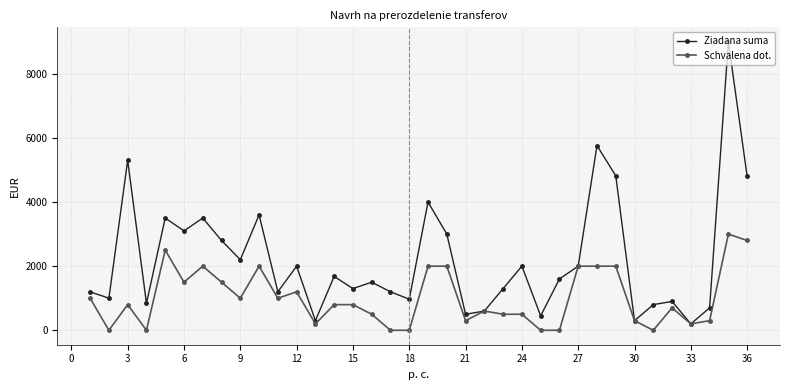

What is the highest value of the Schvalena dot. series?

3000